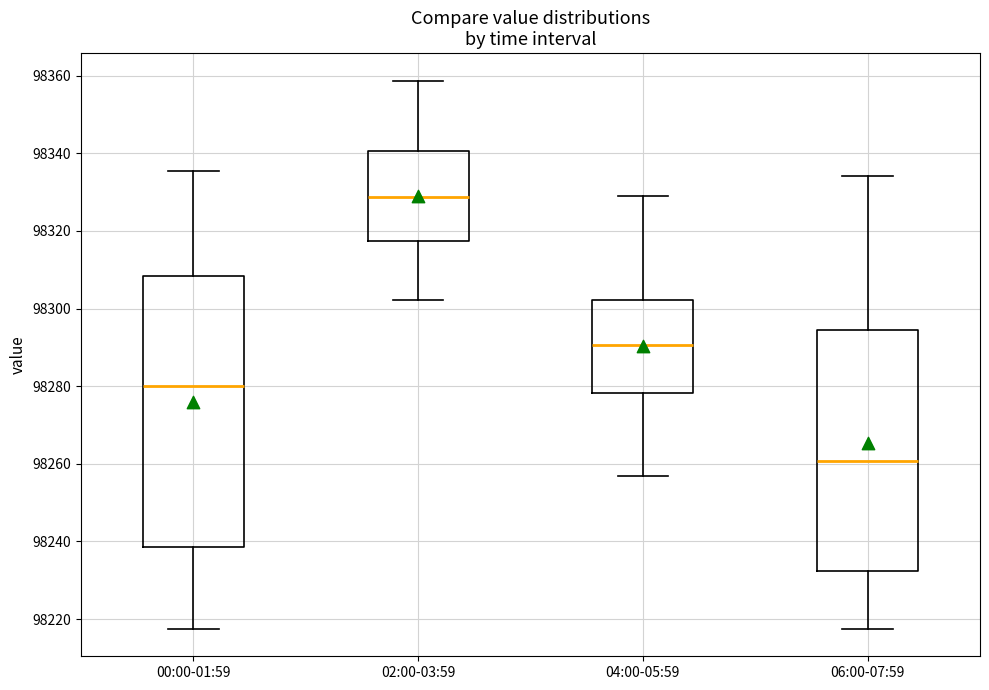

Which box has the lowest median line?

06:00-07:59